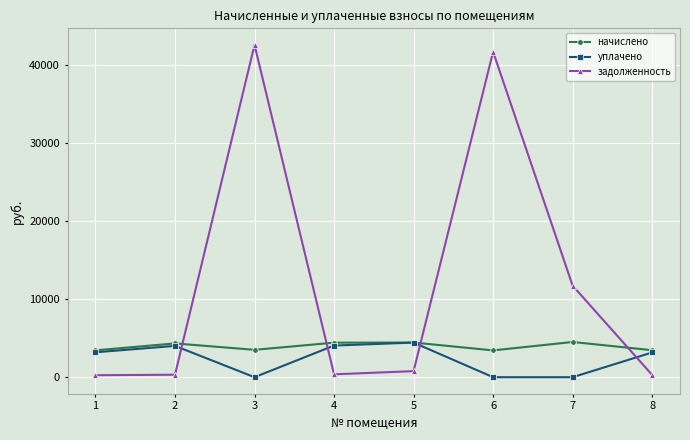

What is the value of the начислено point at the 4th from the left?

4427.5